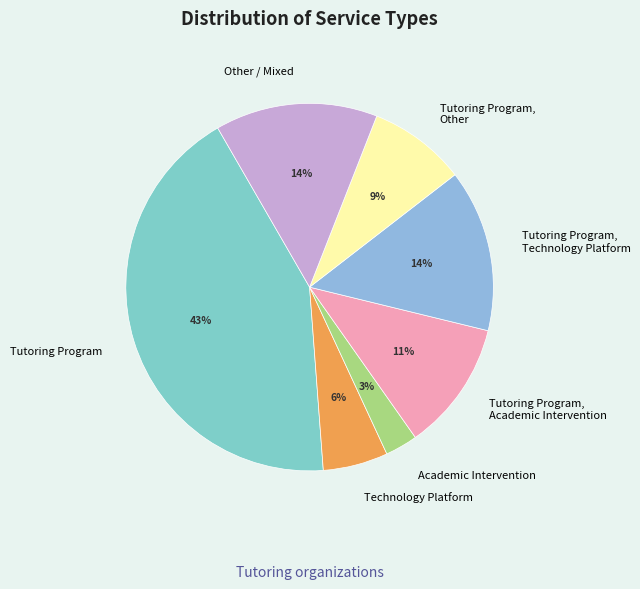

Which slice is the largest?

Tutoring Program